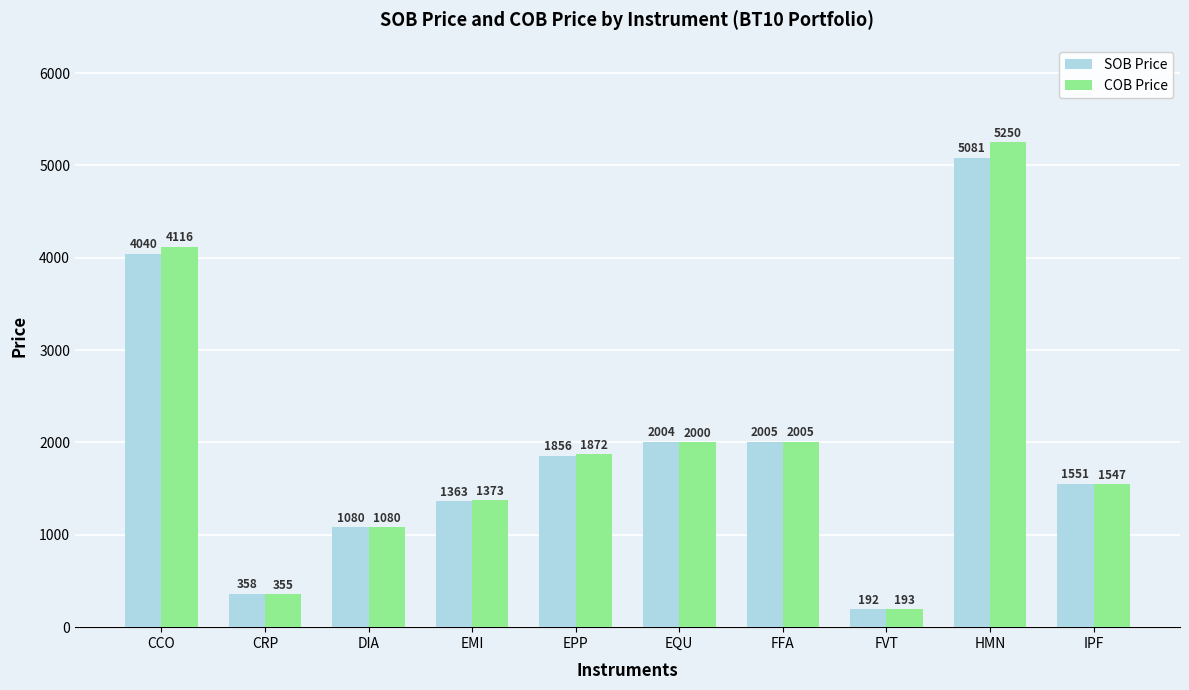

What is the average value of the SOB Price series?

1953